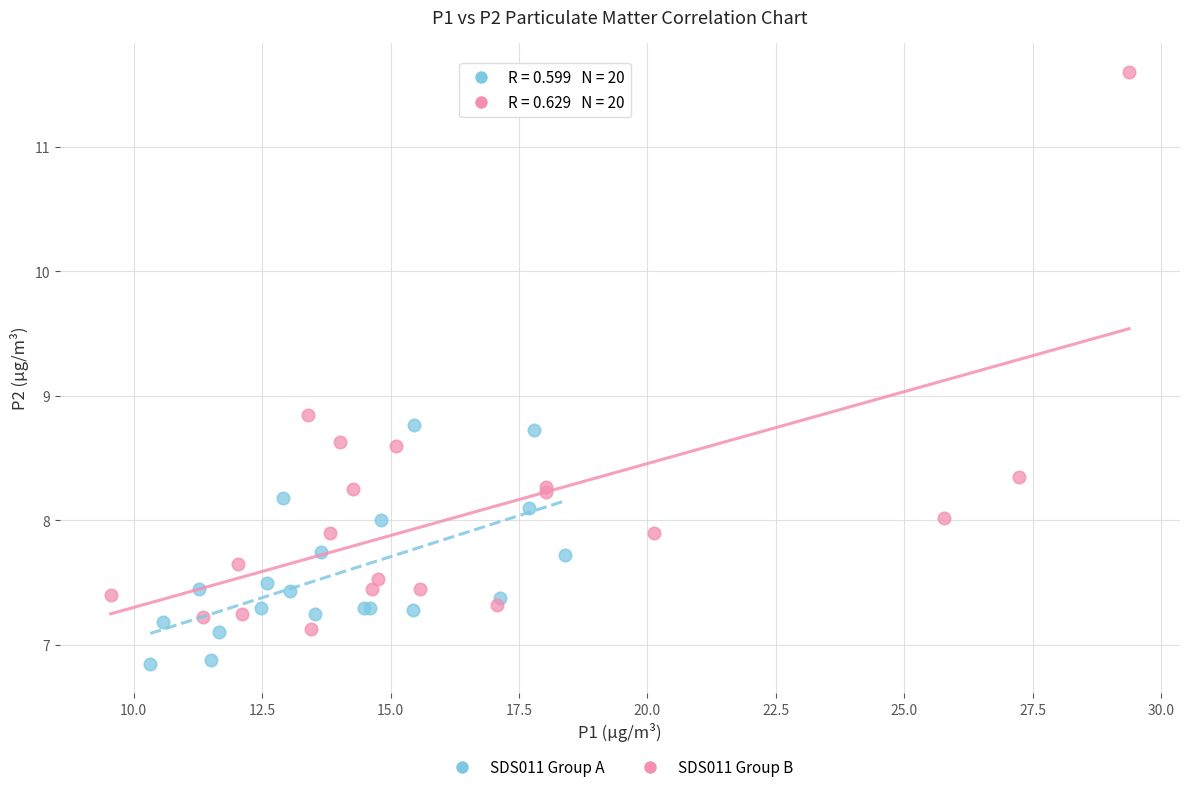

Which series contains the lowest Y value?

SDS011 Group A